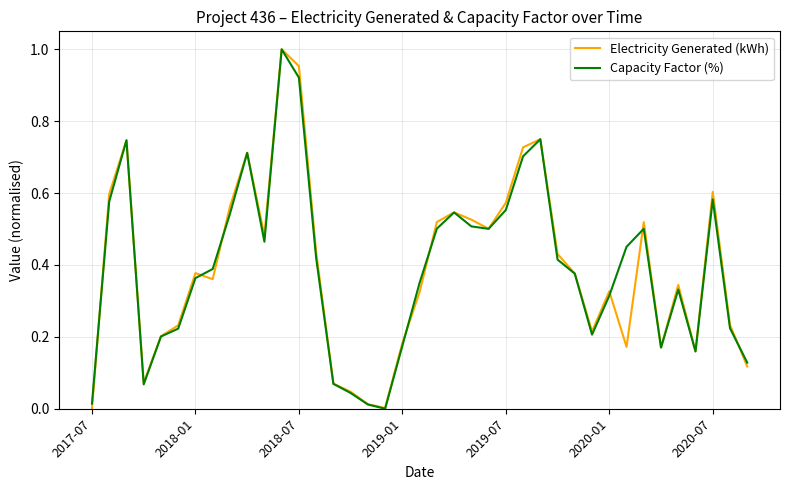

What are all the series names shown in the legend?

Electricity Generated (kWh), Capacity Factor (%)